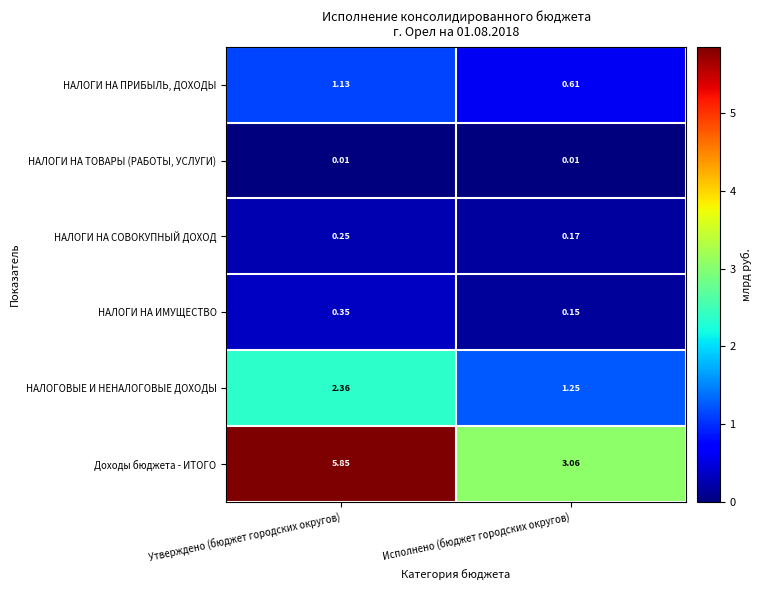

Which category has the highest value across all series?

Утверждено (бюджет городских округов)